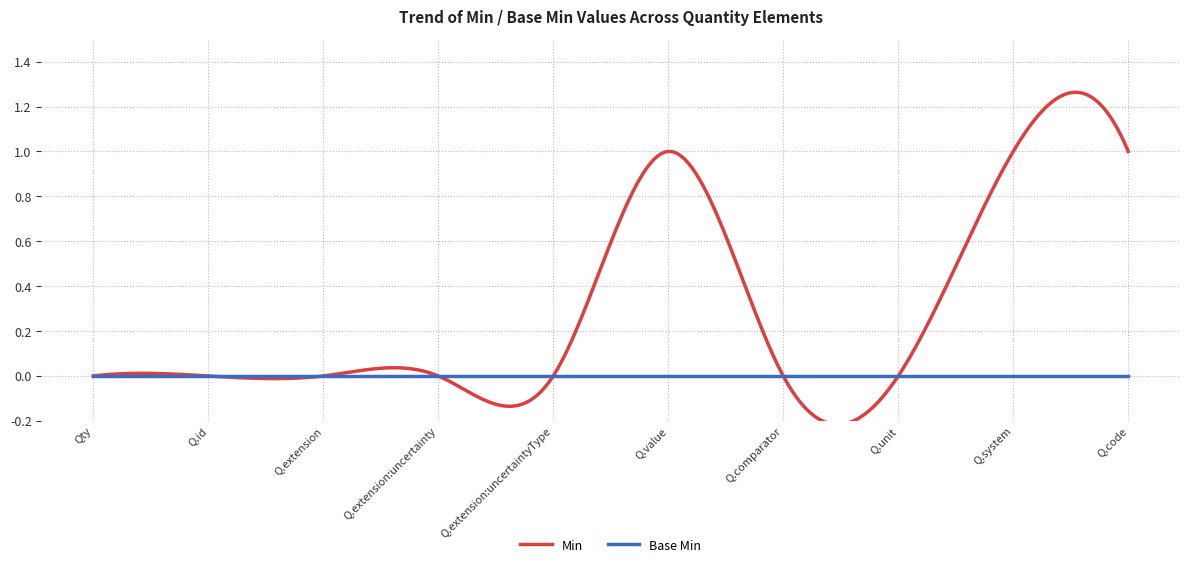

True or false: Min and Base Min intersect in this chart.

True